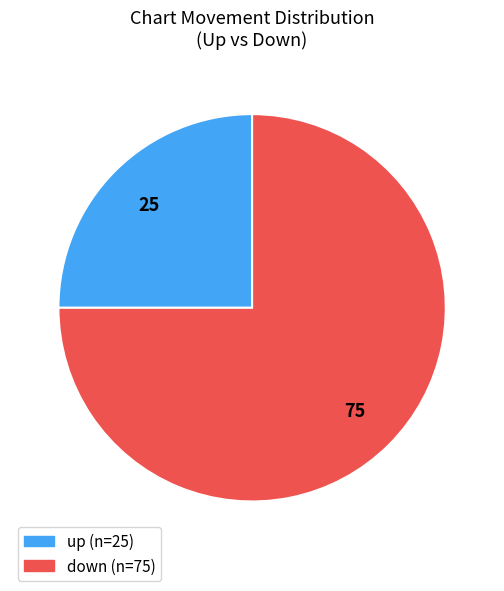

Which slice is the largest?

down